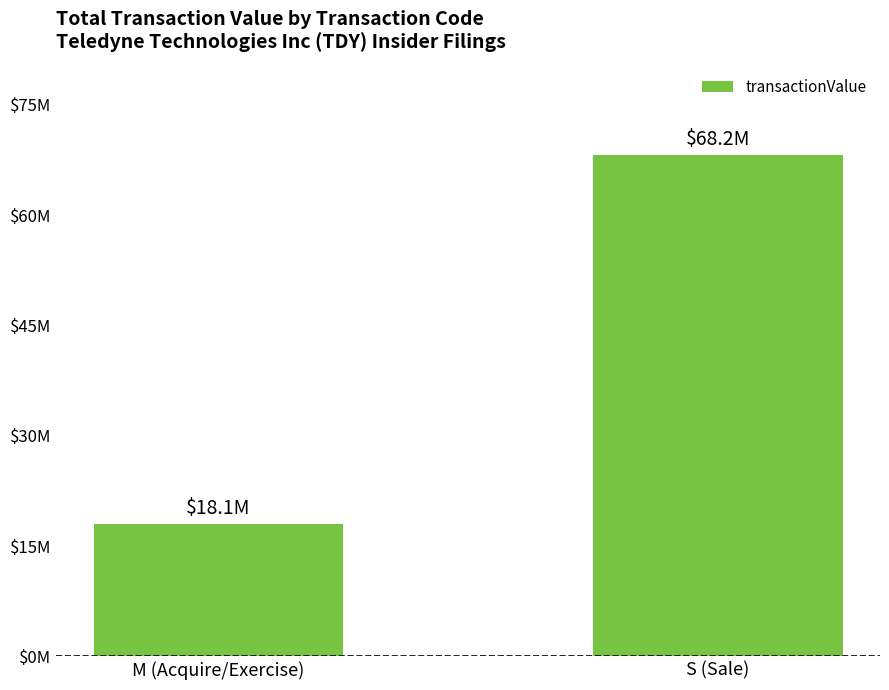

Does the chart contain stacked bars?

No